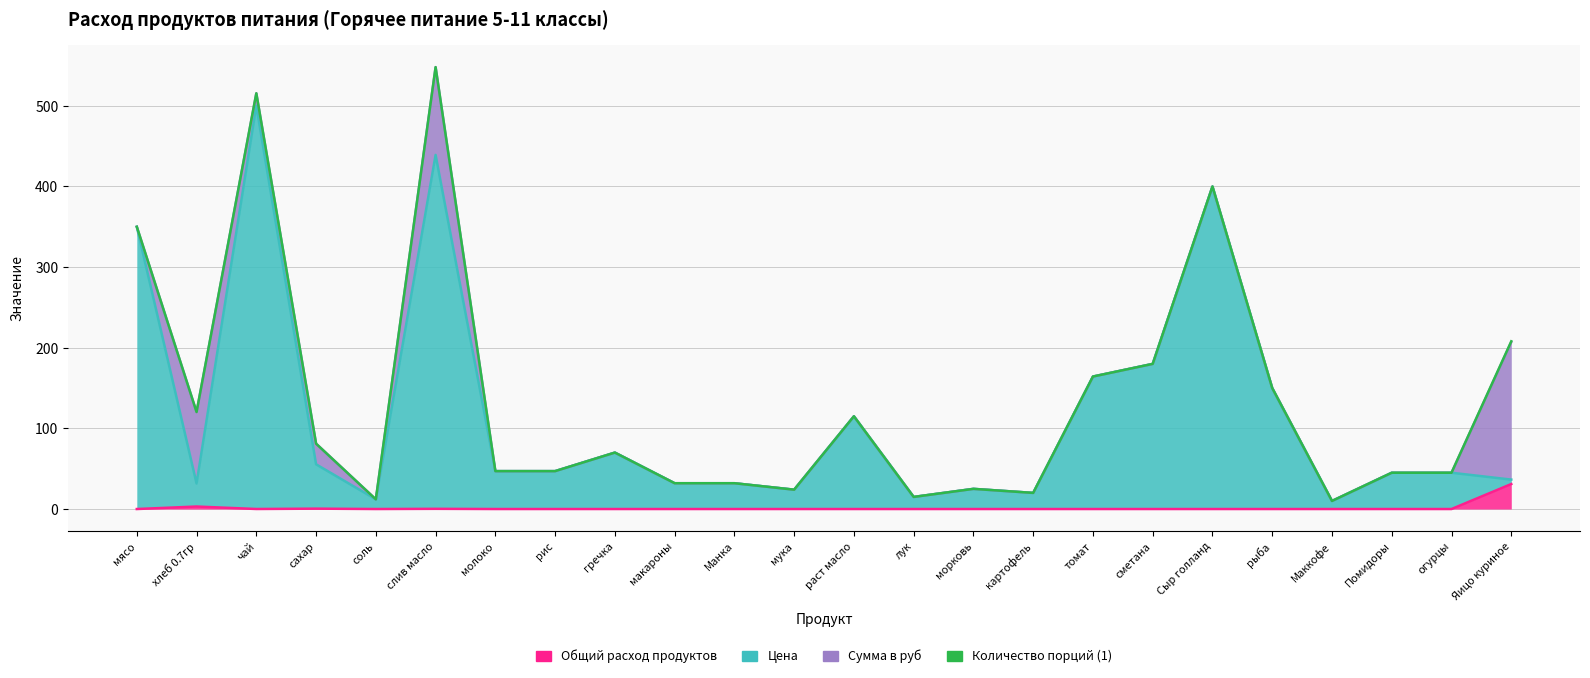

Does the chart display data point markers on the line(s)?

No